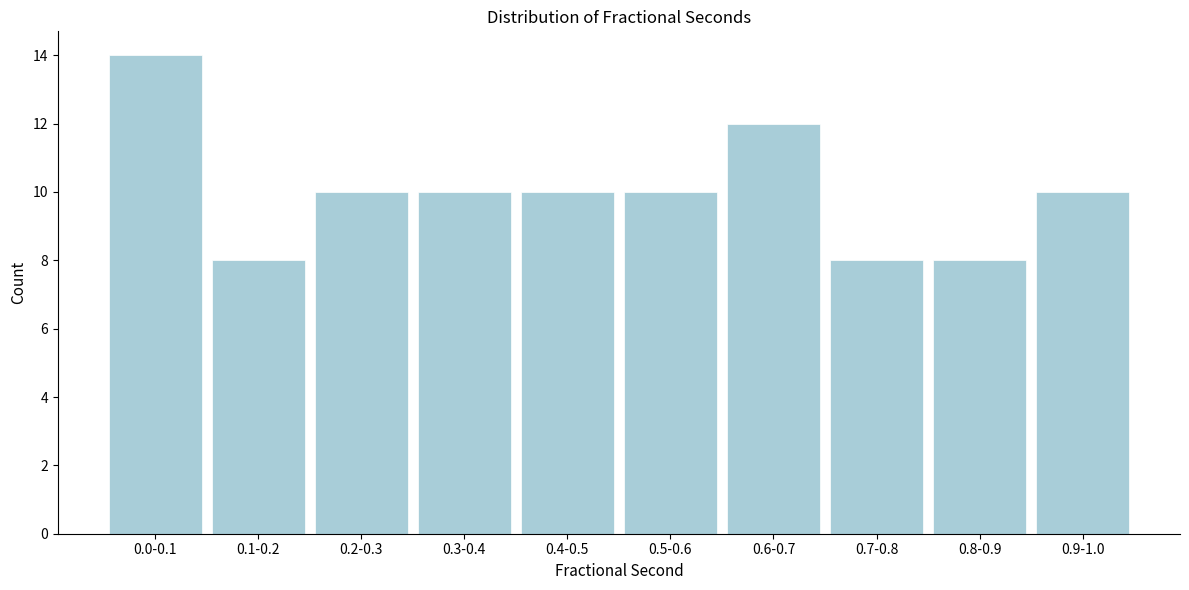

Reading right to left, transcribe all the data shown in this chart.

10	8	8	12	10	10	10	10	8	14